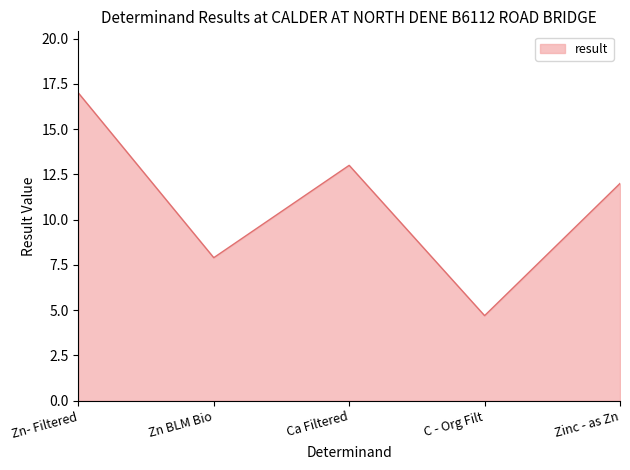

The value at Zn- Filtered is 17.0. True or false?

True